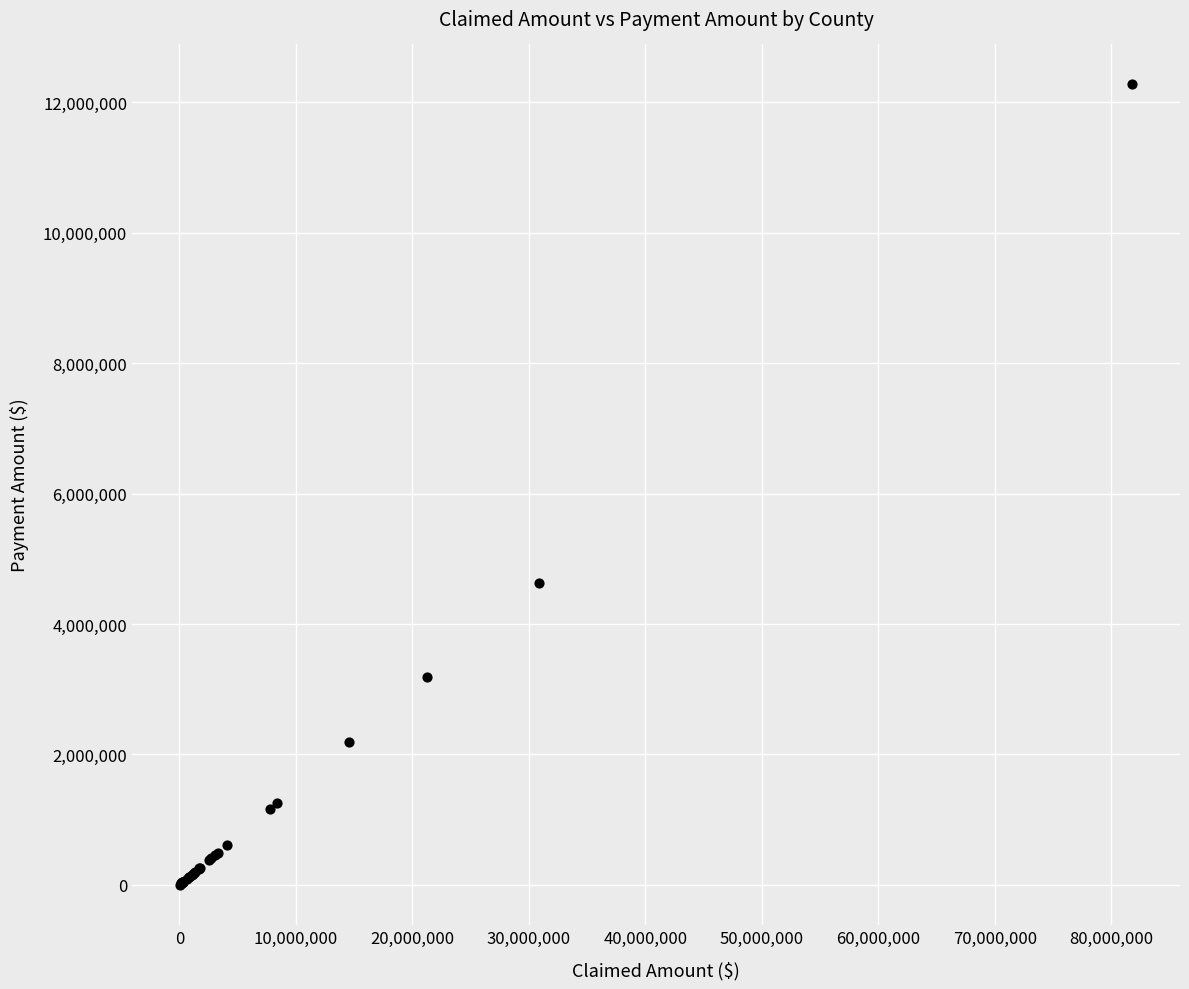

What Y value in the scatter plot is closest to 6137482?

4631879.4